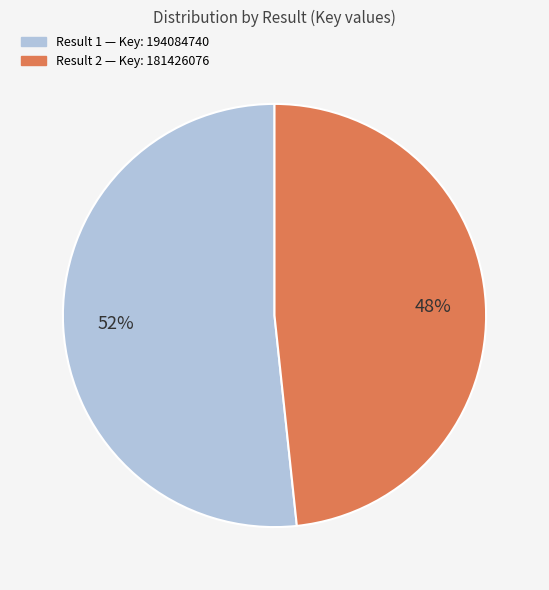

To the nearest percent, what is the average slice percentage?

50%